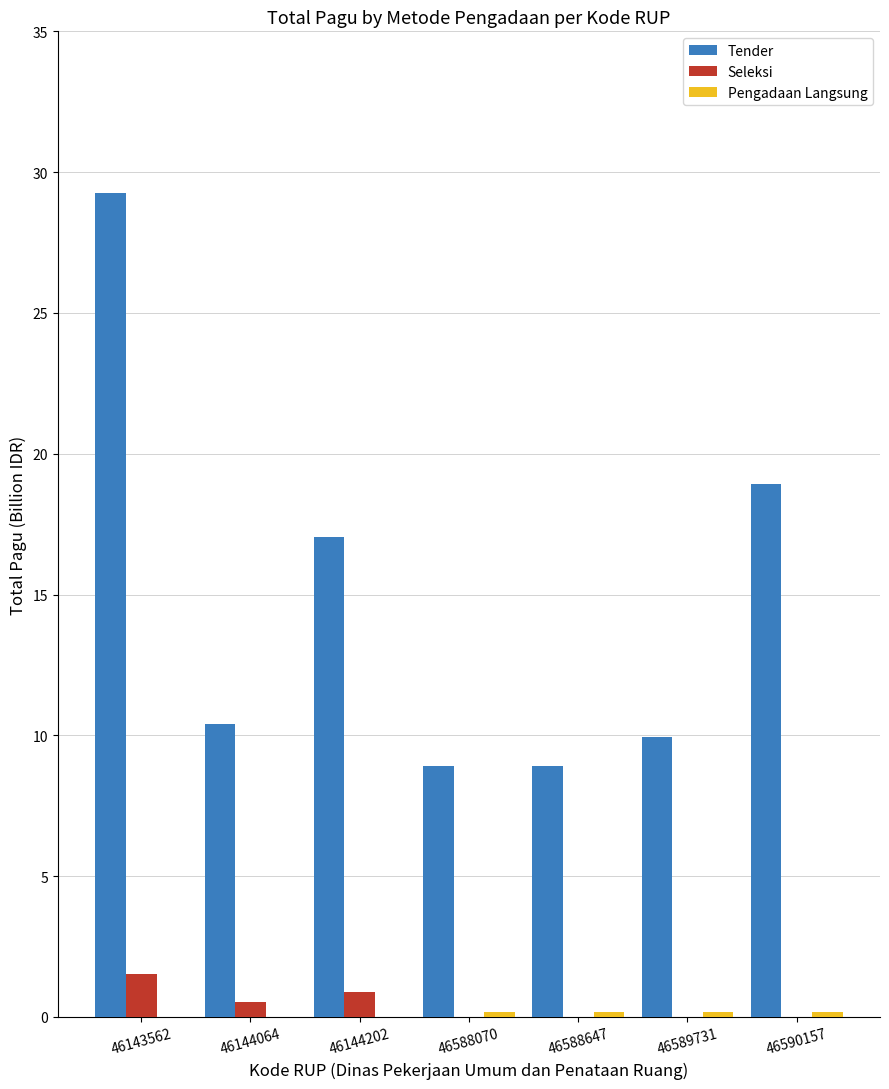

At which category is the sum across all series the highest?

46143562